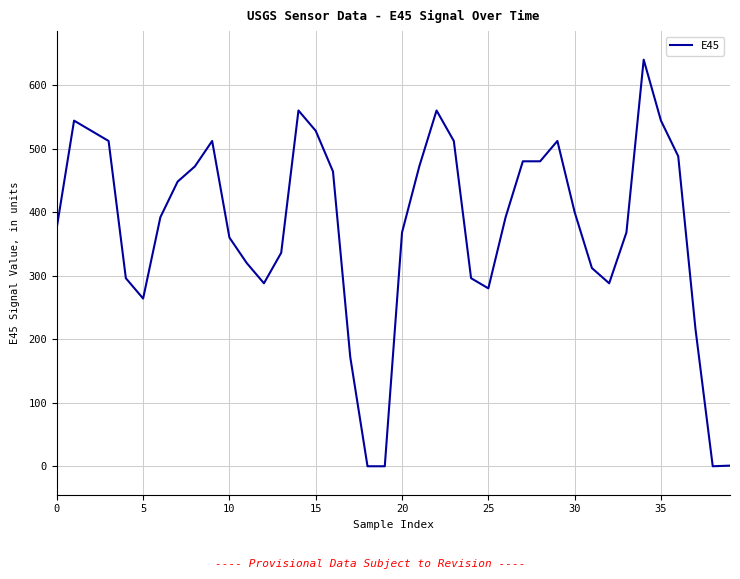

What is the maximum value shown in the chart?

640